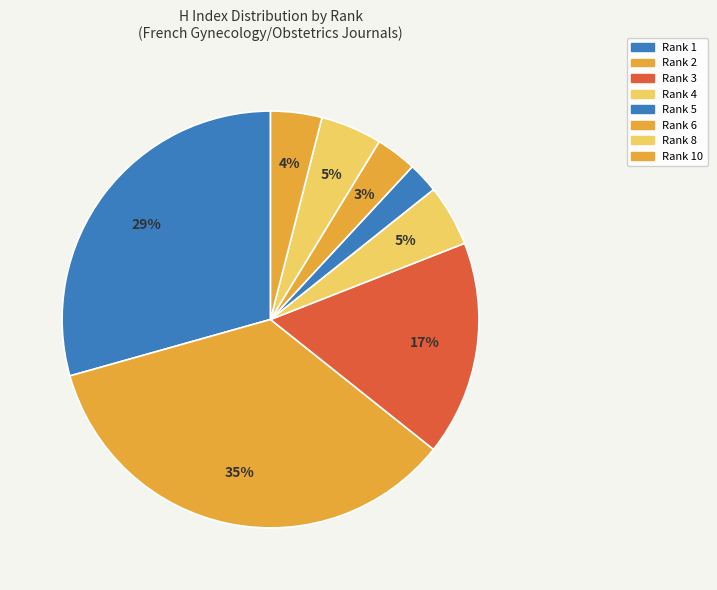

Which category has the biggest portion of the pie?

Rank 2